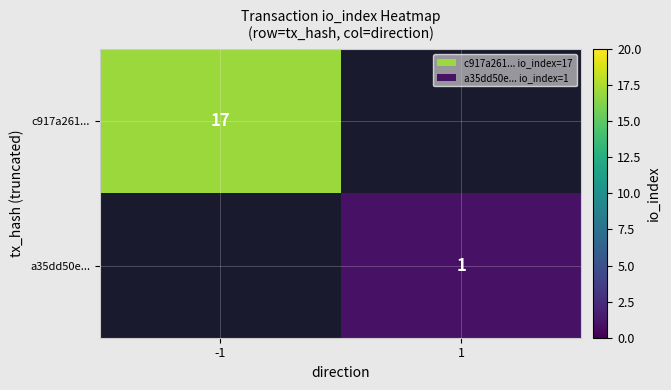

The value of c917a261... at -1 is 17. True or false?

True